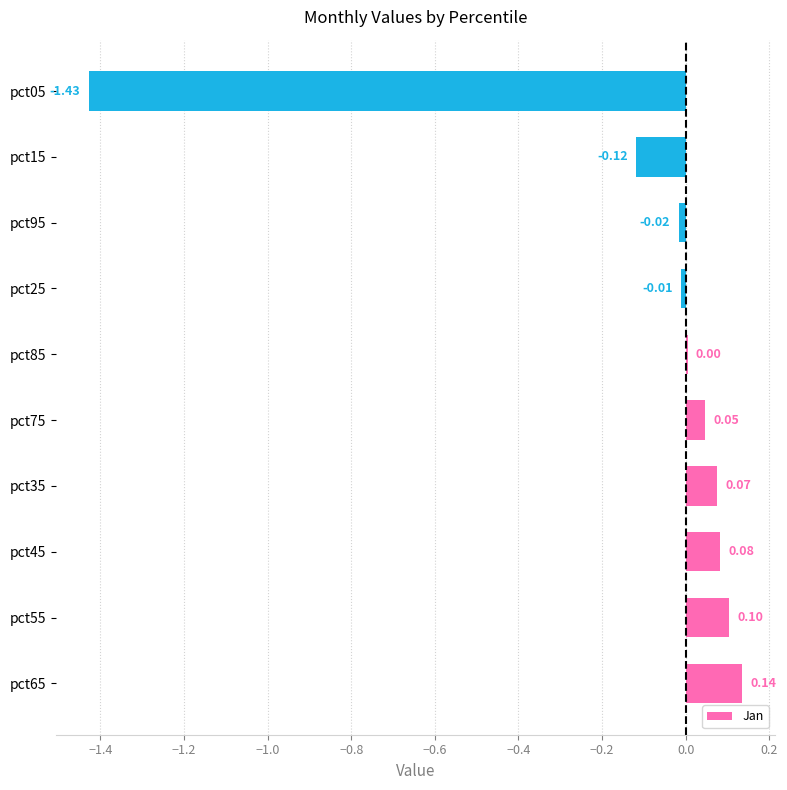

Between pct65 and pct35, which is larger?

pct65